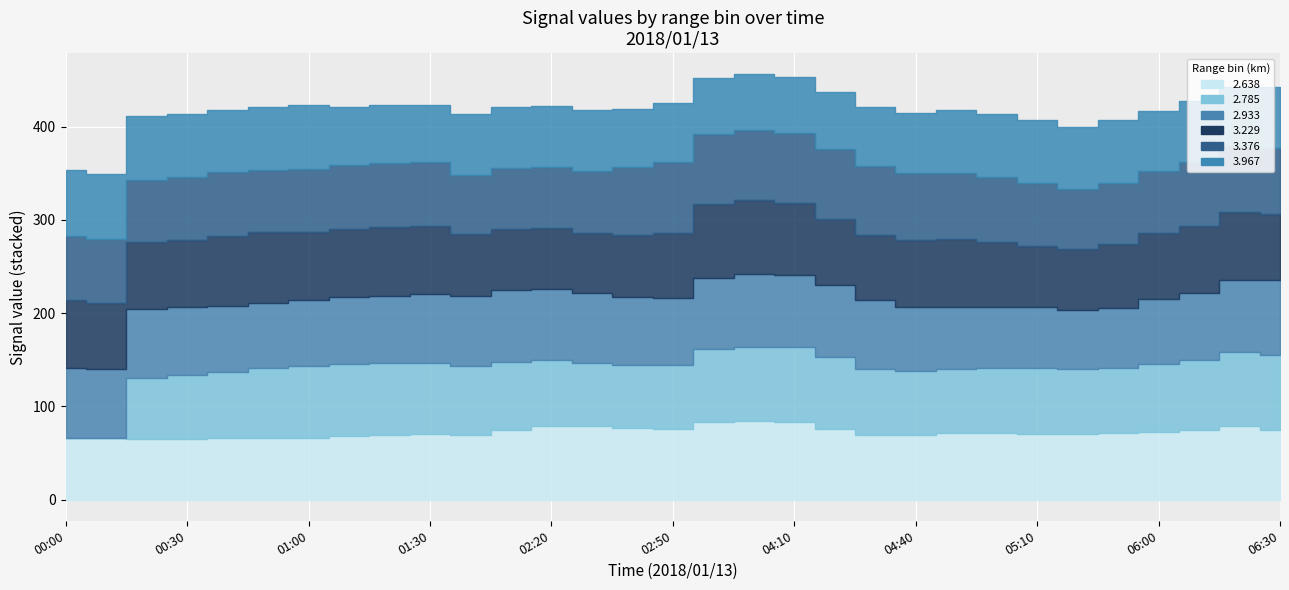

Which series has the largest total across all categories?

2.785